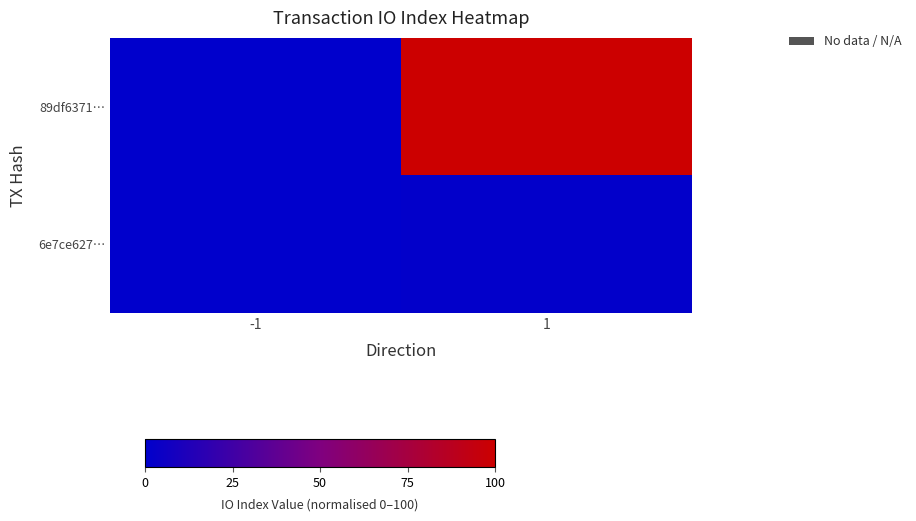

Reading left to right, extract all data points from this chart.

89df6371…: -1=0.0	1=100.0
6e7ce627…: -1=0.1	1=1.2